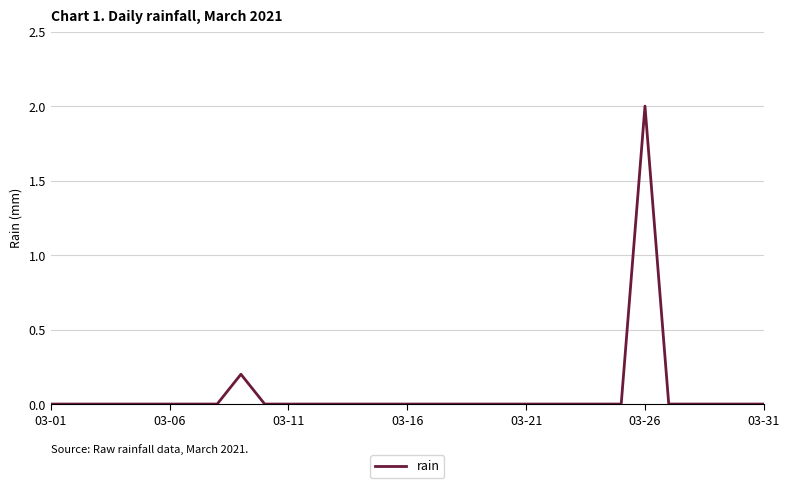

What is the maximum value shown in the chart?

2.0